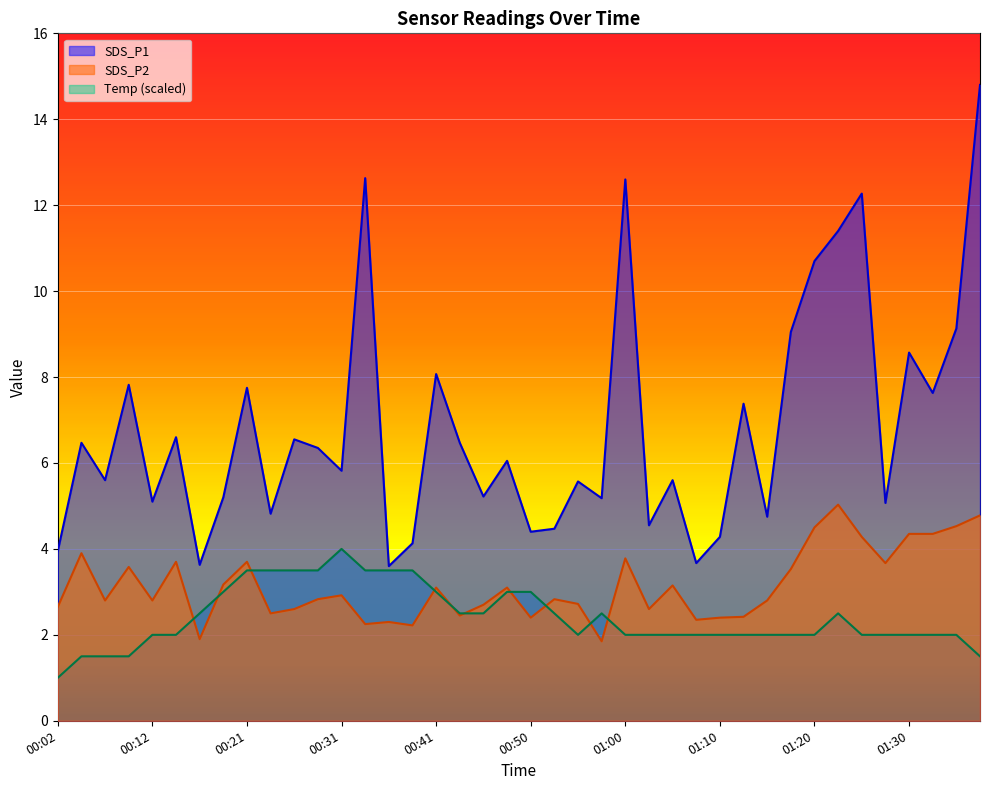

Reading left to right, extract all data points from this chart.

SDS_P1: 00:02=4.0	00:04=6.5	00:07=5.6	00:09=7.8	00:12=5.1	00:14=6.6	00:16=3.6	00:19=5.2	00:21=7.8	00:24=4.8	00:26=6.5	00:29=6.3	00:31=5.8	00:33=12.6	00:36=3.6	00:38=4.1	00:41=8.1	00:43=6.5	00:46=5.2	00:48=6.0	00:50=4.4	00:53=4.5	00:55=5.6	00:58=5.2	01:00=12.6	01:03=4.5	01:05=5.6	01:08=3.7	01:10=4.3	01:12=7.4	01:15=4.8	01:17=9.1	01:20=10.7	01:22=11.4	01:25=12.3	01:27=5.1	01:30=8.6	01:32=7.6	01:35=9.1	01:37=14.8
SDS_P2: 00:02=2.6	00:04=3.9	00:07=2.8	00:09=3.6	00:12=2.8	00:14=3.7	00:16=1.9	00:19=3.2	00:21=3.7	00:24=2.5	00:26=2.6	00:29=2.8	00:31=2.9	00:33=2.2	00:36=2.3	00:38=2.2	00:41=3.1	00:43=2.5	00:46=2.7	00:48=3.1	00:50=2.4	00:53=2.8	00:55=2.7	00:58=1.9	01:00=3.8	01:03=2.6	01:05=3.1	01:08=2.4	01:10=2.4	01:12=2.4	01:15=2.8	01:17=3.5	01:20=4.5	01:22=5.0	01:25=4.3	01:27=3.7	01:30=4.3	01:32=4.3	01:35=4.5	01:37=4.8
Temp: 00:02=1.0	00:04=1.5	00:07=1.5	00:09=1.5	00:12=2.0	00:14=2.0	00:16=2.5	00:19=3.0	00:21=3.5	00:24=3.5	00:26=3.5	00:29=3.5	00:31=4.0	00:33=3.5	00:36=3.5	00:38=3.5	00:41=3.0	00:43=2.5	00:46=2.5	00:48=3.0	00:50=3.0	00:53=2.5	00:55=2.0	00:58=2.5	01:00=2.0	01:03=2.0	01:05=2.0	01:08=2.0	01:10=2.0	01:12=2.0	01:15=2.0	01:17=2.0	01:20=2.0	01:22=2.5	01:25=2.0	01:27=2.0	01:30=2.0	01:32=2.0	01:35=2.0	01:37=1.5